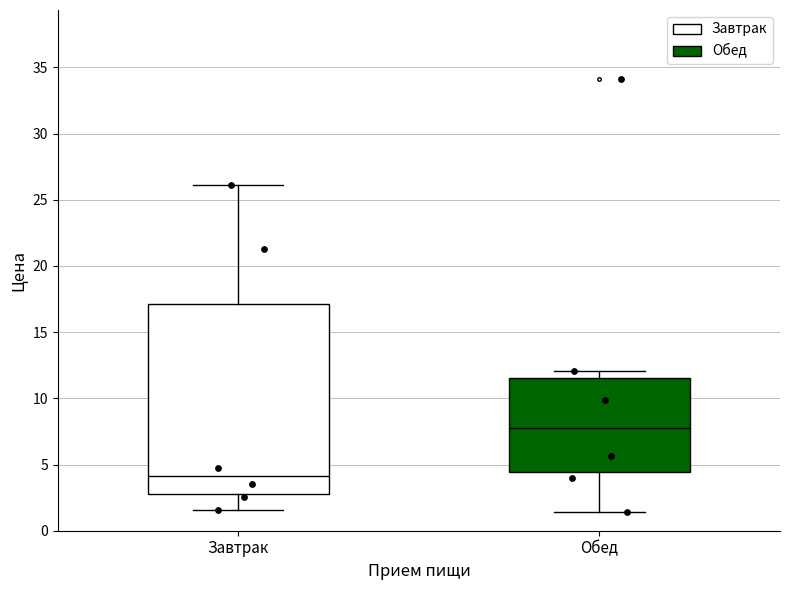

Comparing the boxes themselves (not the whiskers), which one is the tallest?

Завтрак